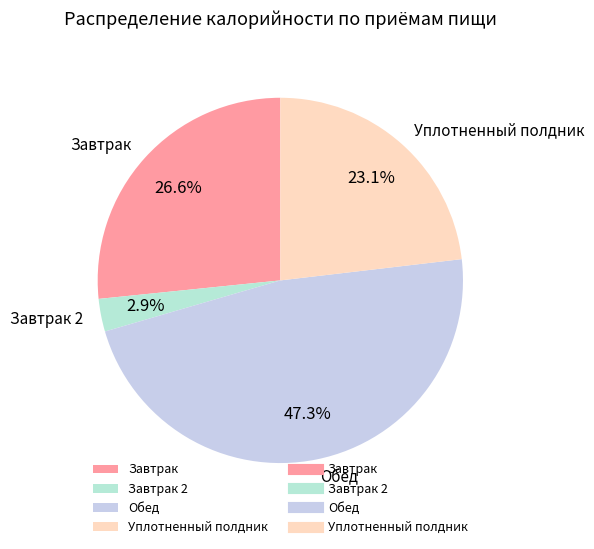

Is the sum of Завтрак and Завтрак 2 greater than half?

No